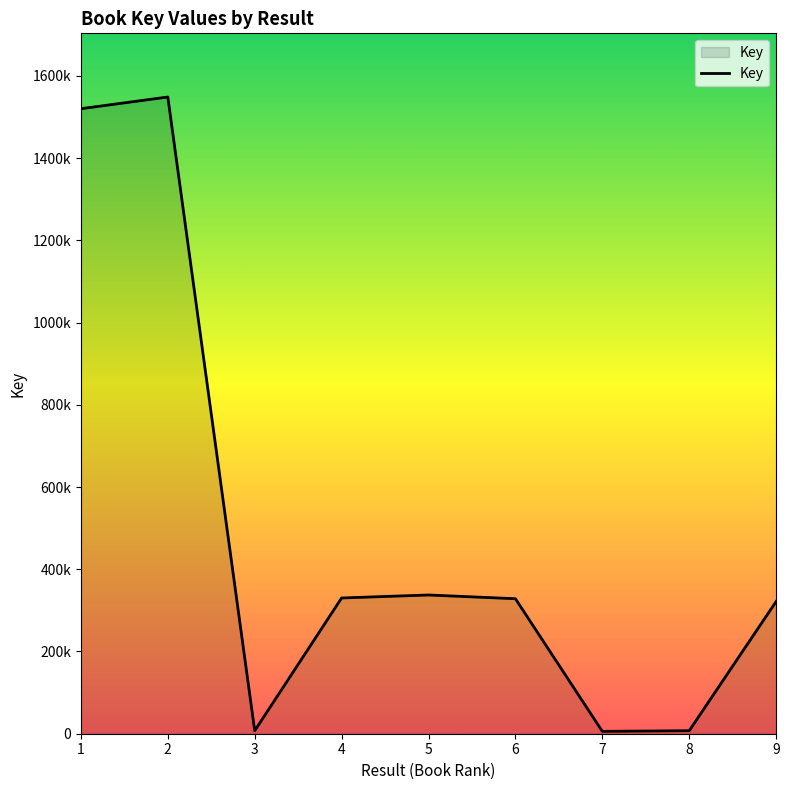

True or false: the data shows 321564 at 9.

True